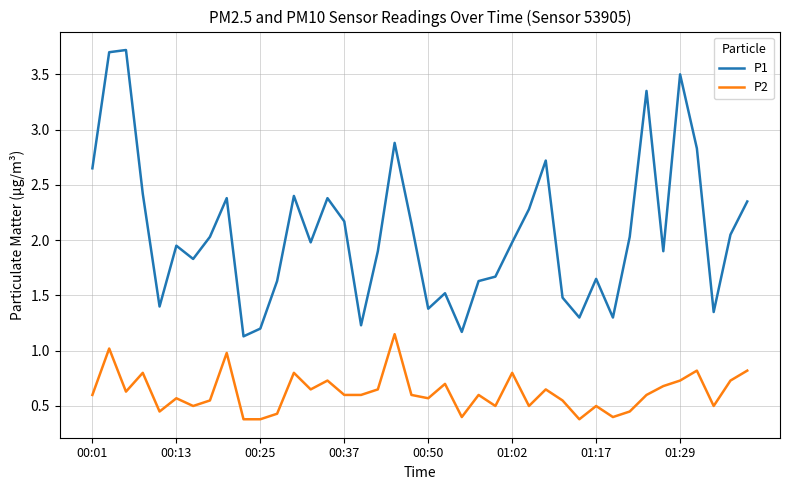

What are all the series names shown in the legend?

P1, P2